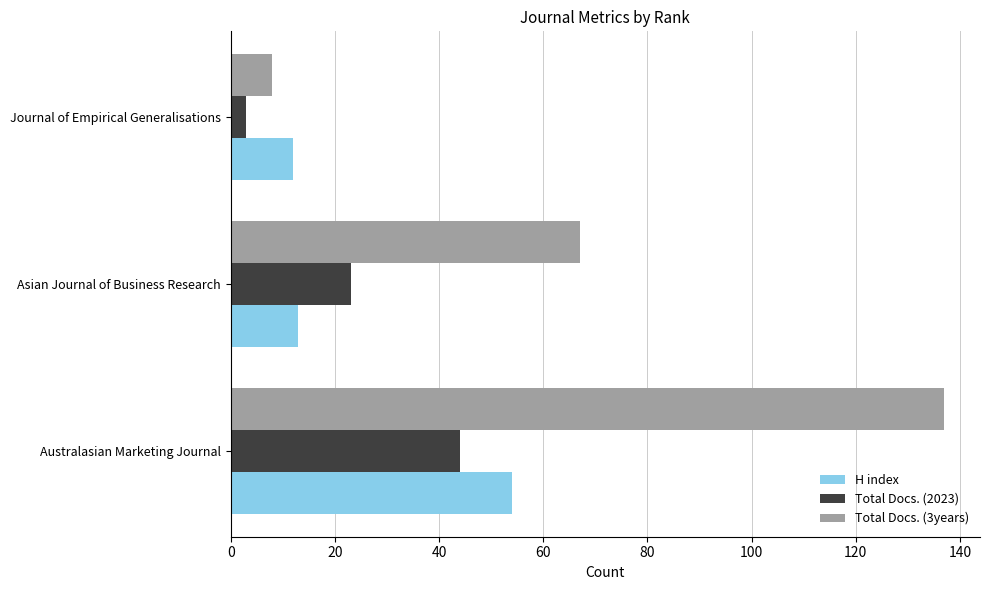

What is the sum of all H index values?

79